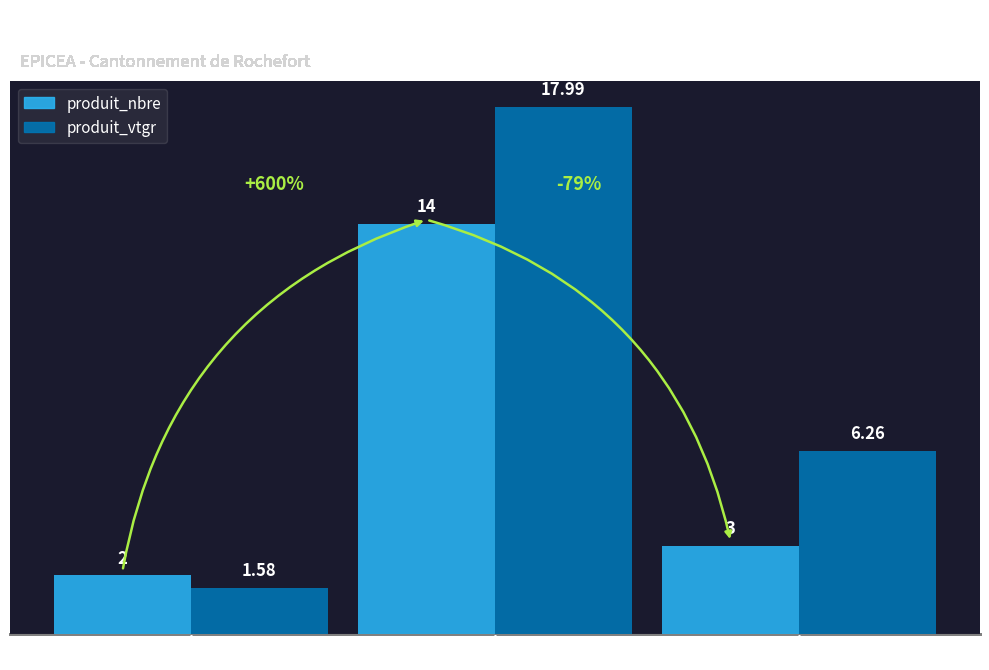

Which category has the lowest value across all series?

70/(R:90-F:100)